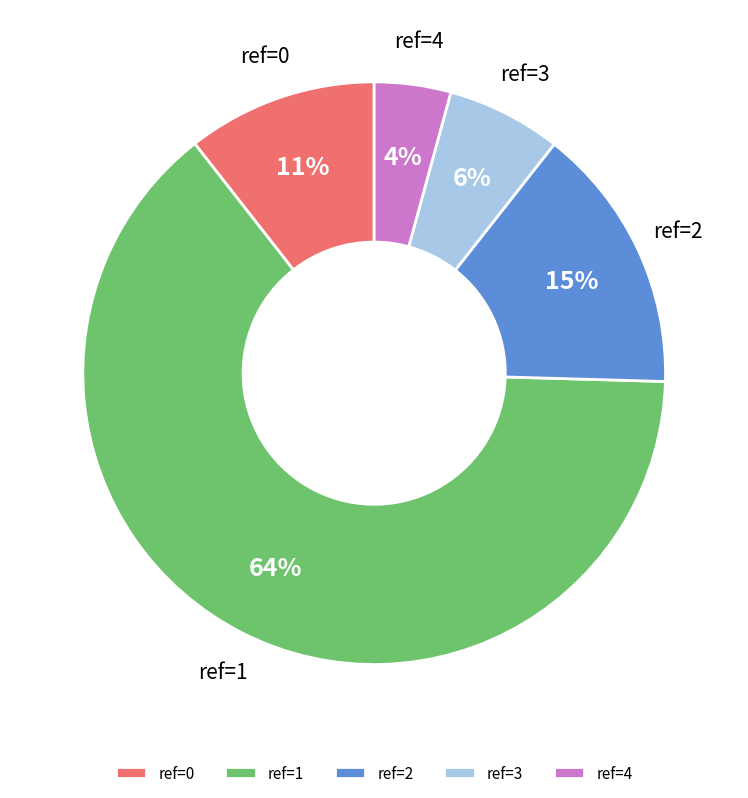

True or false: ref=1 accounts for 77% of the total.

False